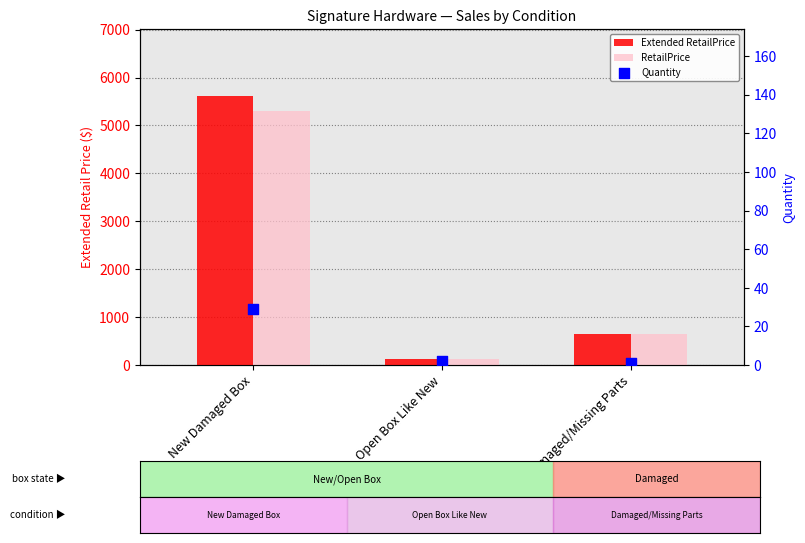

What is the total value across all series at Damaged/Missing Parts?

1279.0